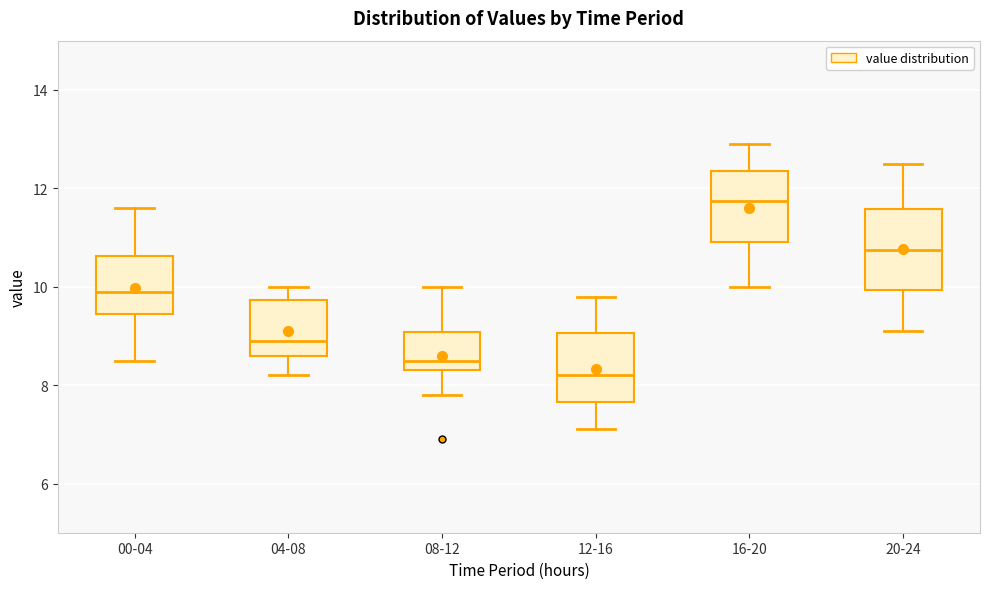

Reading left to right, read every box against the y-axis: the position of its median line, the range the box covers, and the ends of its whiskers. The values are not printed on the chart, so give them approximately, as read against the axis.

00-04: median 10.0, box 9.4 to 10.6, whiskers 8.6 to 11.6
04-08: median 9.0, box 8.6 to 9.8, whiskers 8.2 to 10.0
08-12: median 8.6, box 8.4 to 9.0, whiskers 7.8 to 10.0
12-16: median 8.2, box 7.6 to 9.0, whiskers 7.2 to 9.8
16-20: median 11.8, box 11.0 to 12.4, whiskers 10.0 to 13.0
20-24: median 10.8, box 10.0 to 11.6, whiskers 9.2 to 12.6